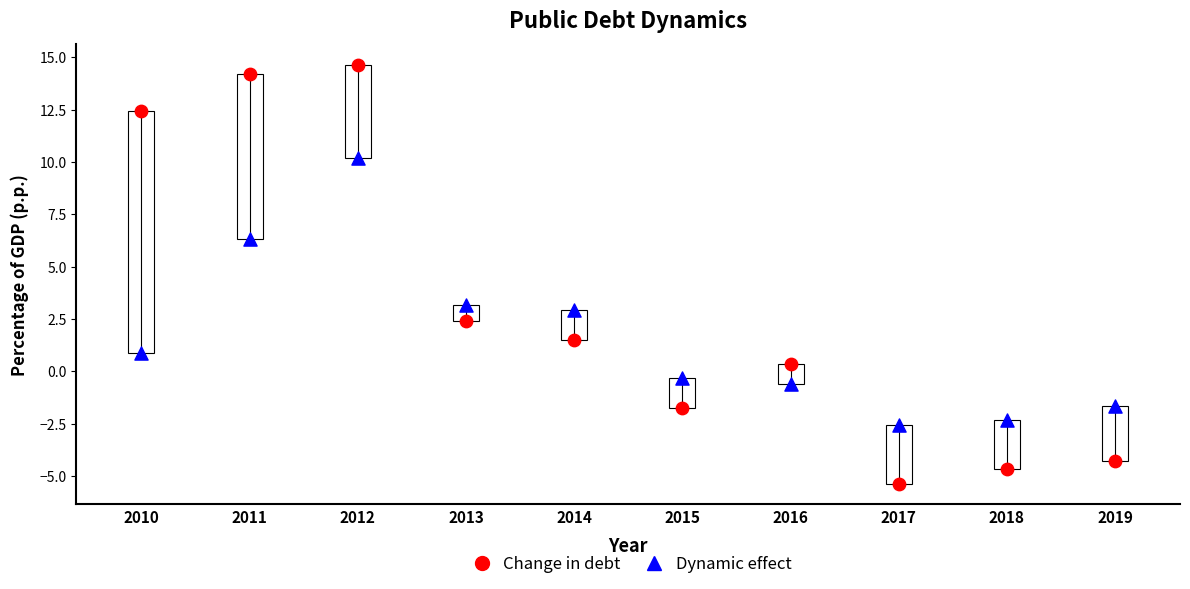

Which series reaches the minimum Y coordinate?

Change in debt